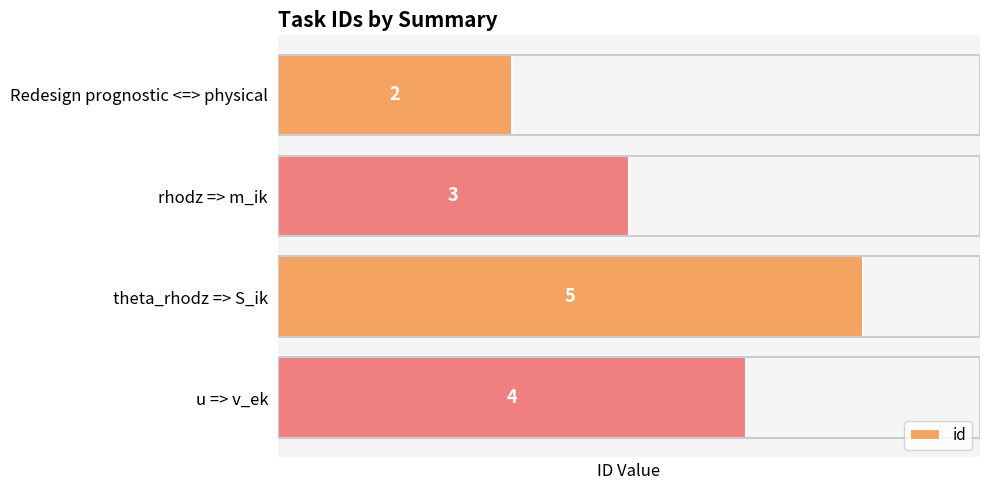

Are the bars horizontal?

Yes